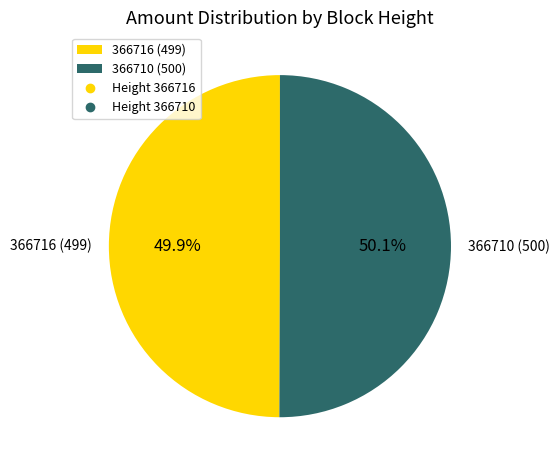

Is the sum of 366710 and 366716 greater than half?

Yes